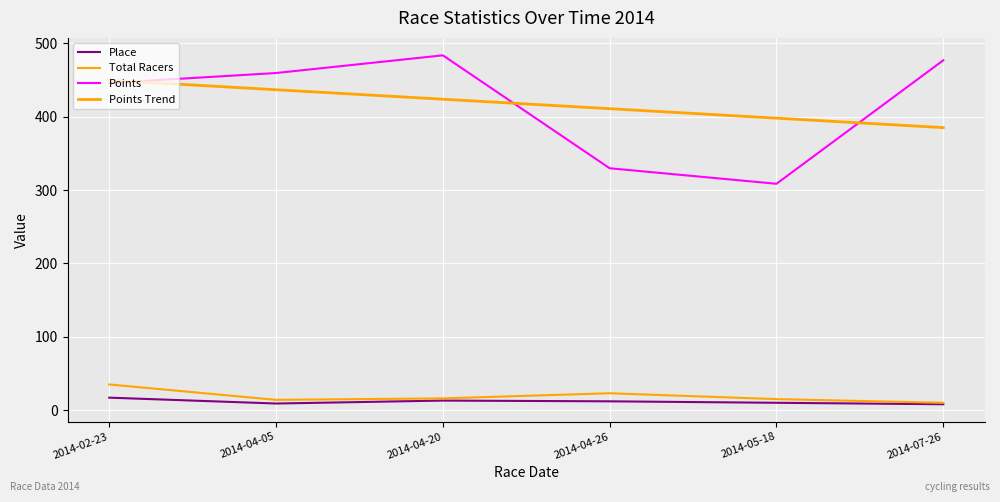

Does the chart have visible grid lines?

Yes